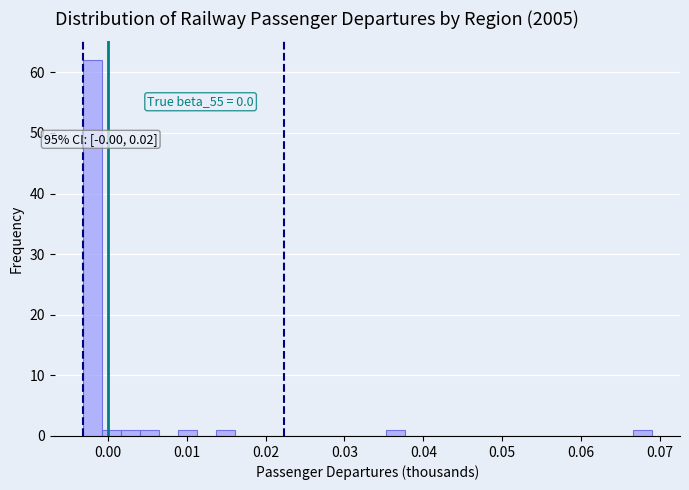

Around what value on the x-axis is the tallest bar? Give the approximate position of its centre, as read against the axis.

-0.002